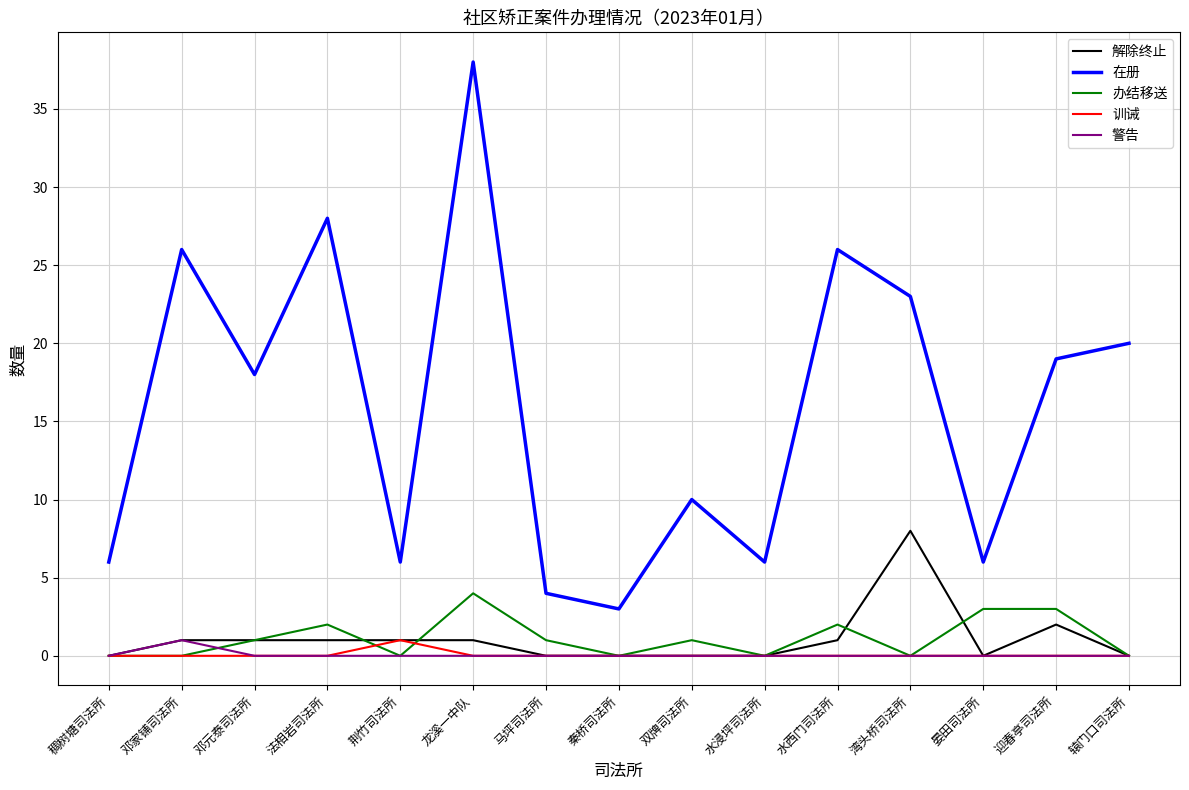

What is the average value of the 解除终止 series?

1